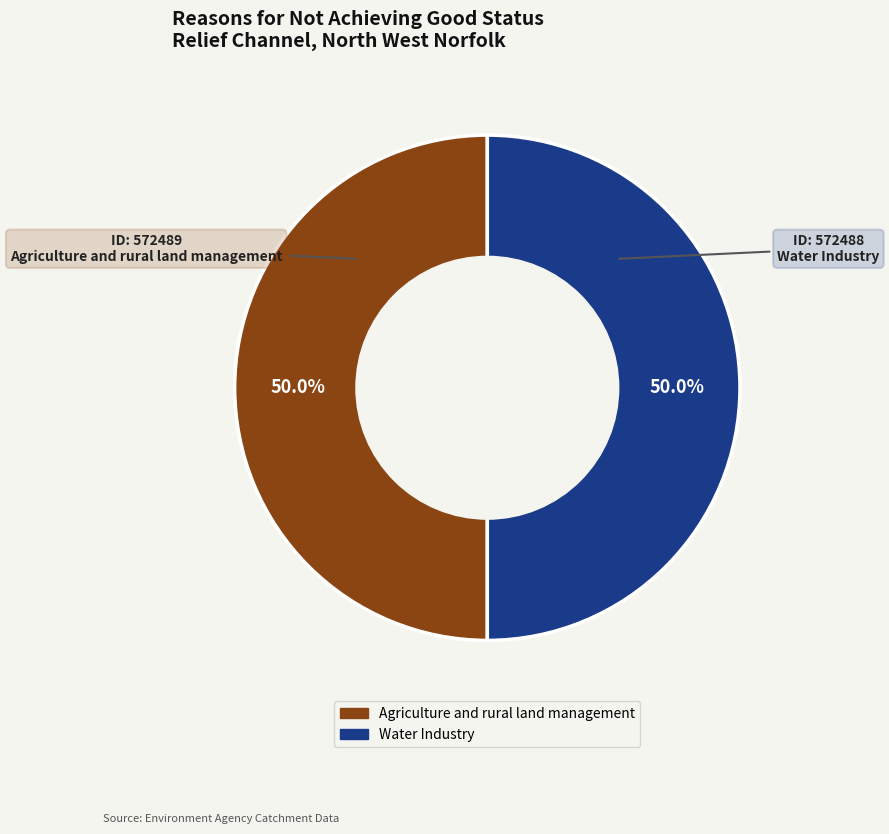

Combined, what portion of the pie is Water Industry and Agriculture and rural land management?

100.0%